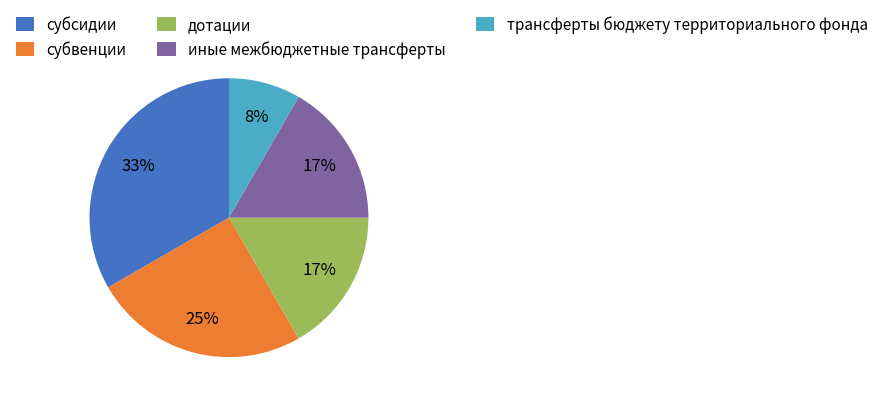

The иные межбюджетные трансферты slice represents 17% of the pie. True or false?

True